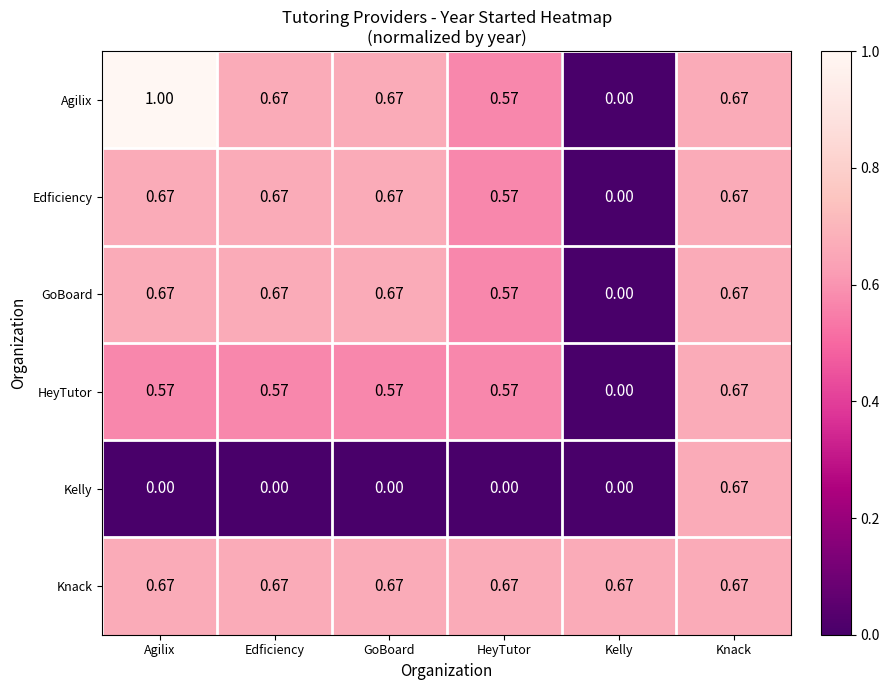

How many data points does each series have?

6